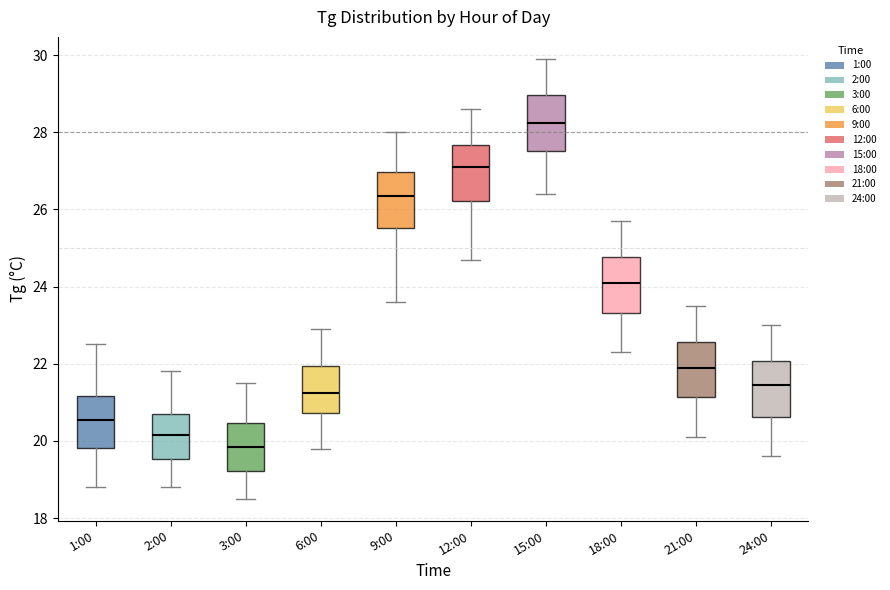

Where does the upper whisker of the box for 2:00 end on the y-axis? The values are not printed on the chart, so give them approximately, as read against the axis.

21.8